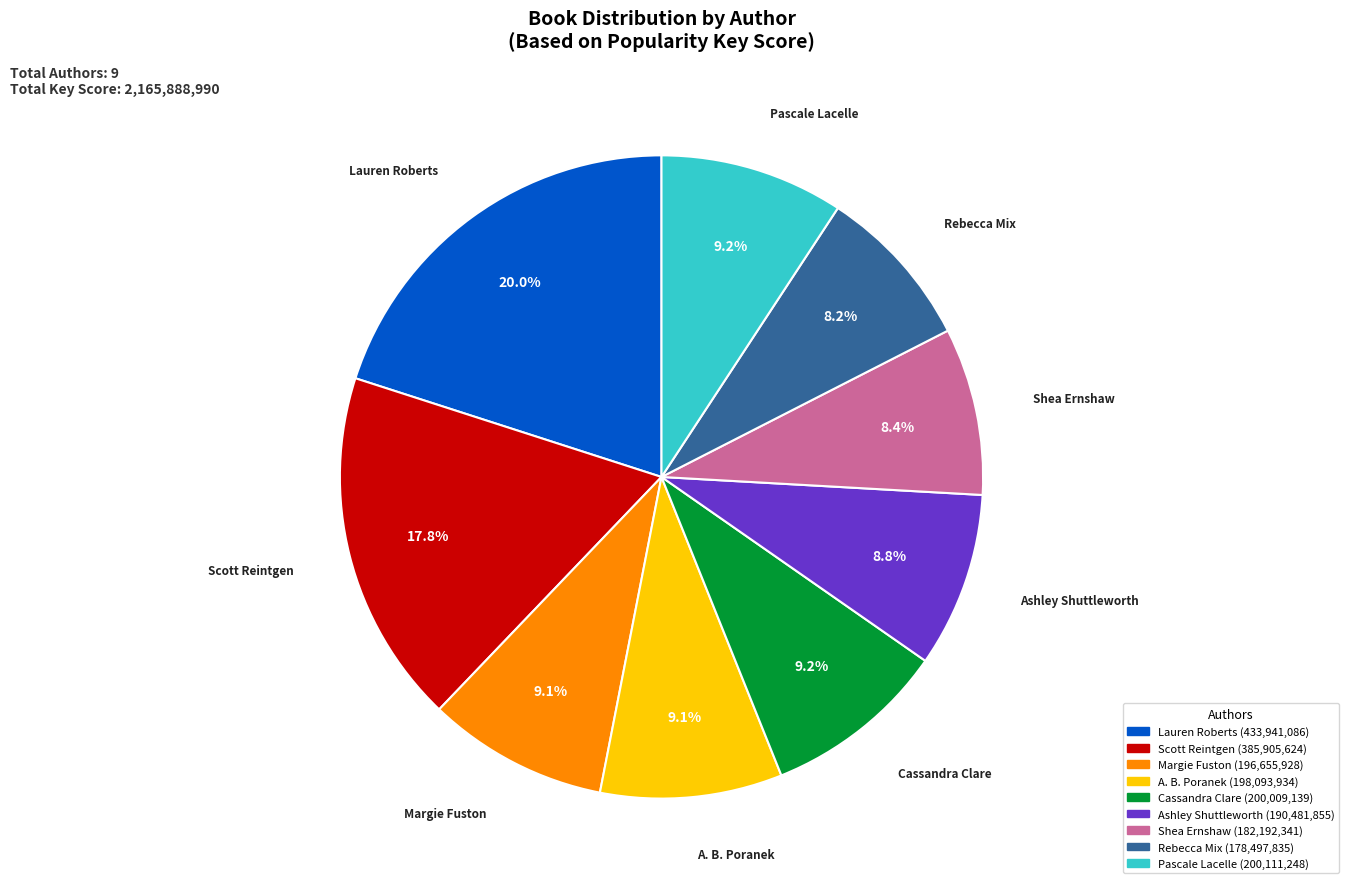

Does Cassandra Clare account for over 50% of the chart?

No